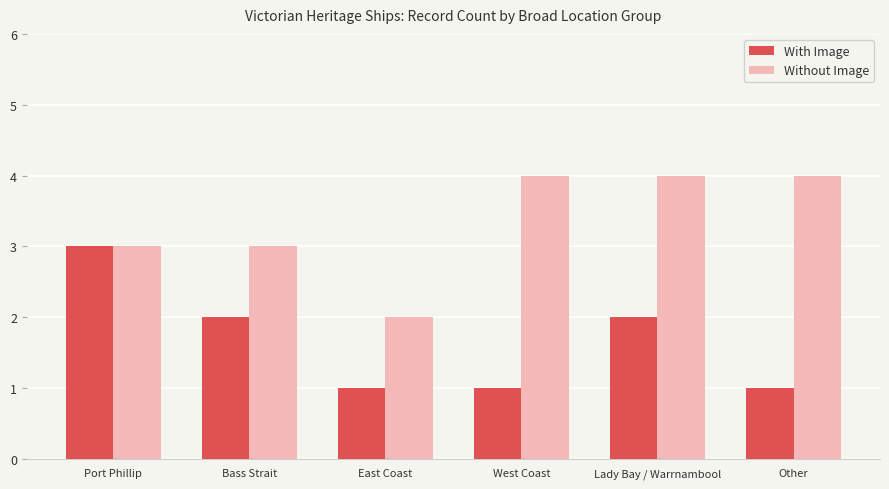

What value does the Without Image series have at Lady Bay / Warrnambool?

4